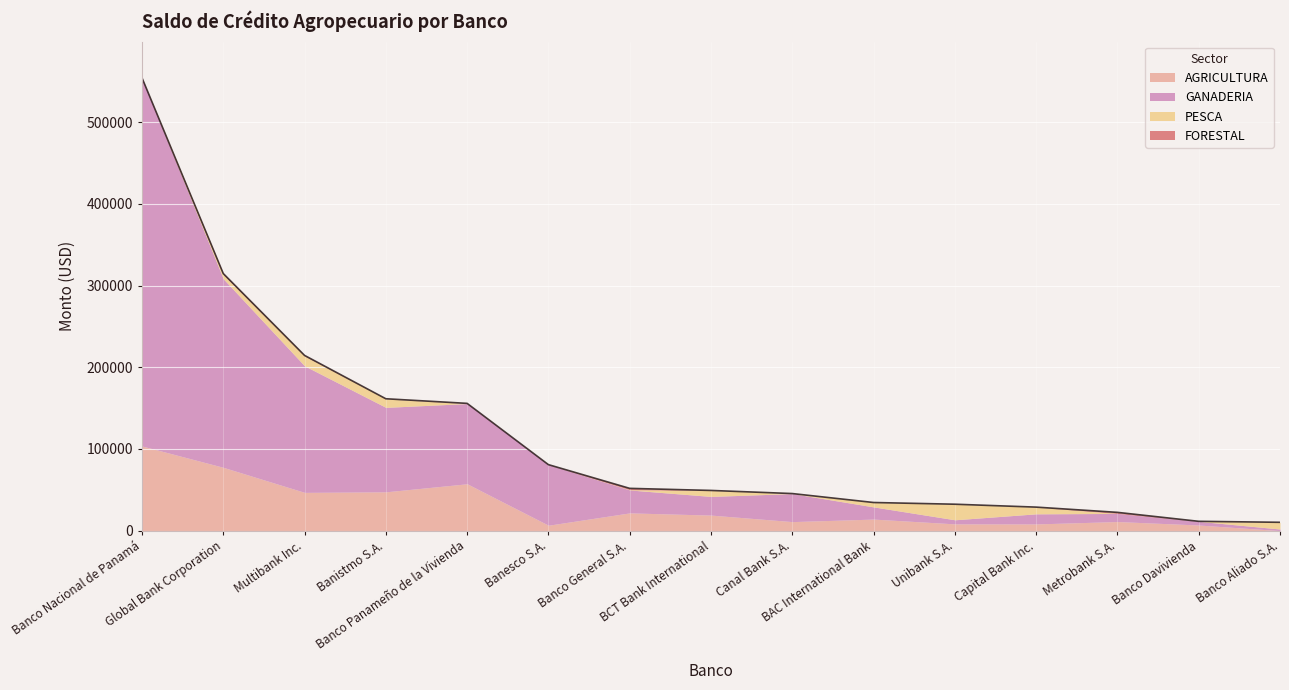

After their last crossing, which series has the higher values: AGRICULTURA or PESCA?

PESCA